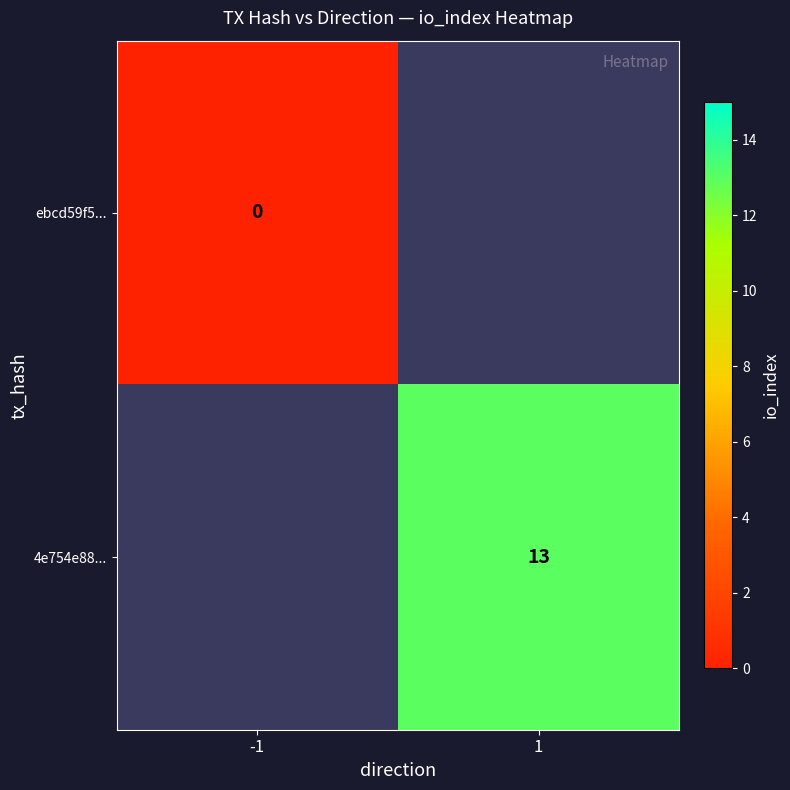

The value of 4e754e88... at 1 is 4. True or false?

False